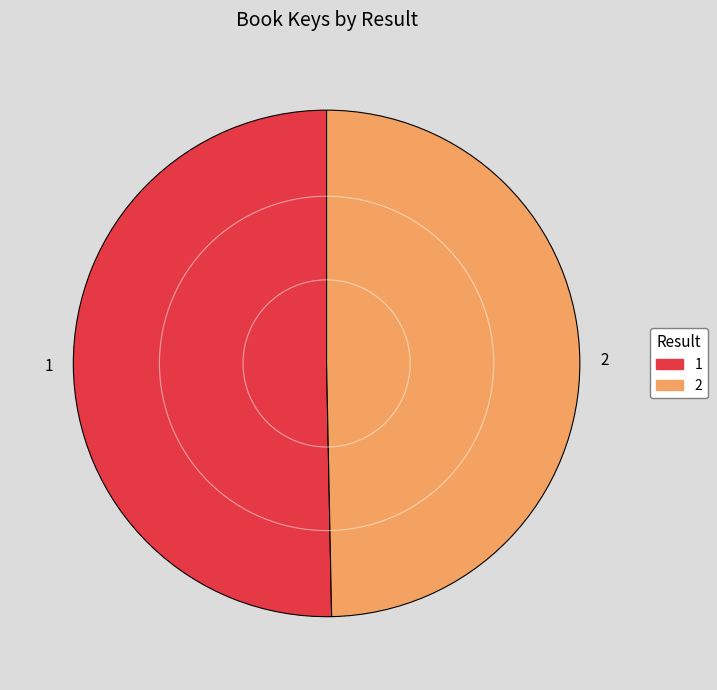

Rank the categories by value from highest to lowest.

1, 2